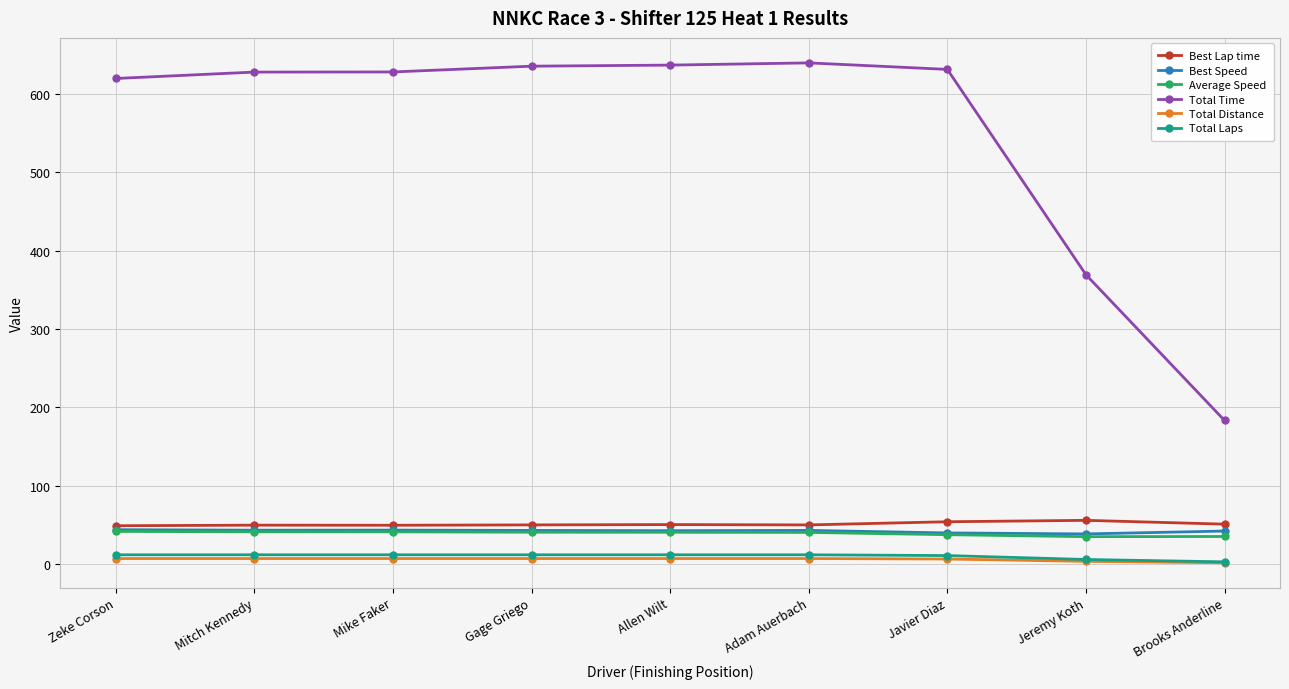

What is the value of the Average Speed point at the 7th from the left?

37.6